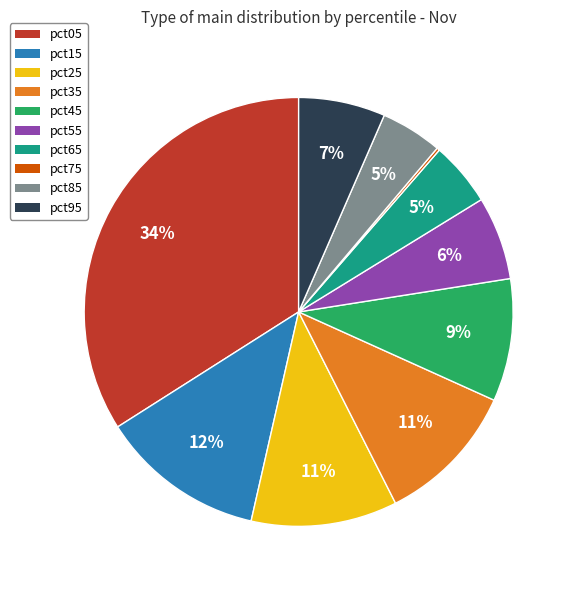

Does pct55 account for over 50% of the chart?

No